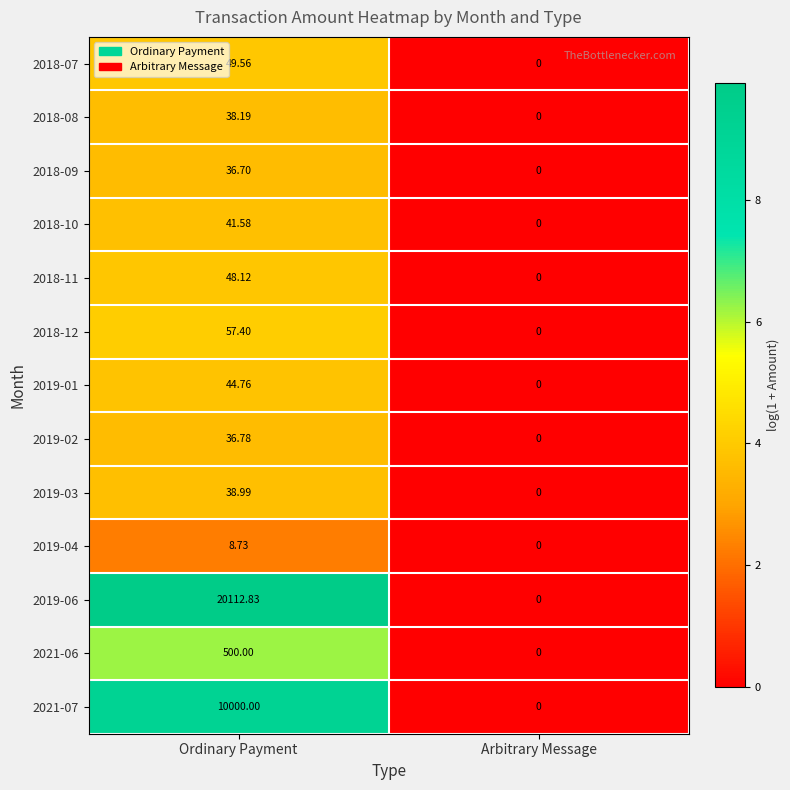

Rank the categories by 2018-11 value from highest to lowest.

Ordinary Payment, Arbitrary Message